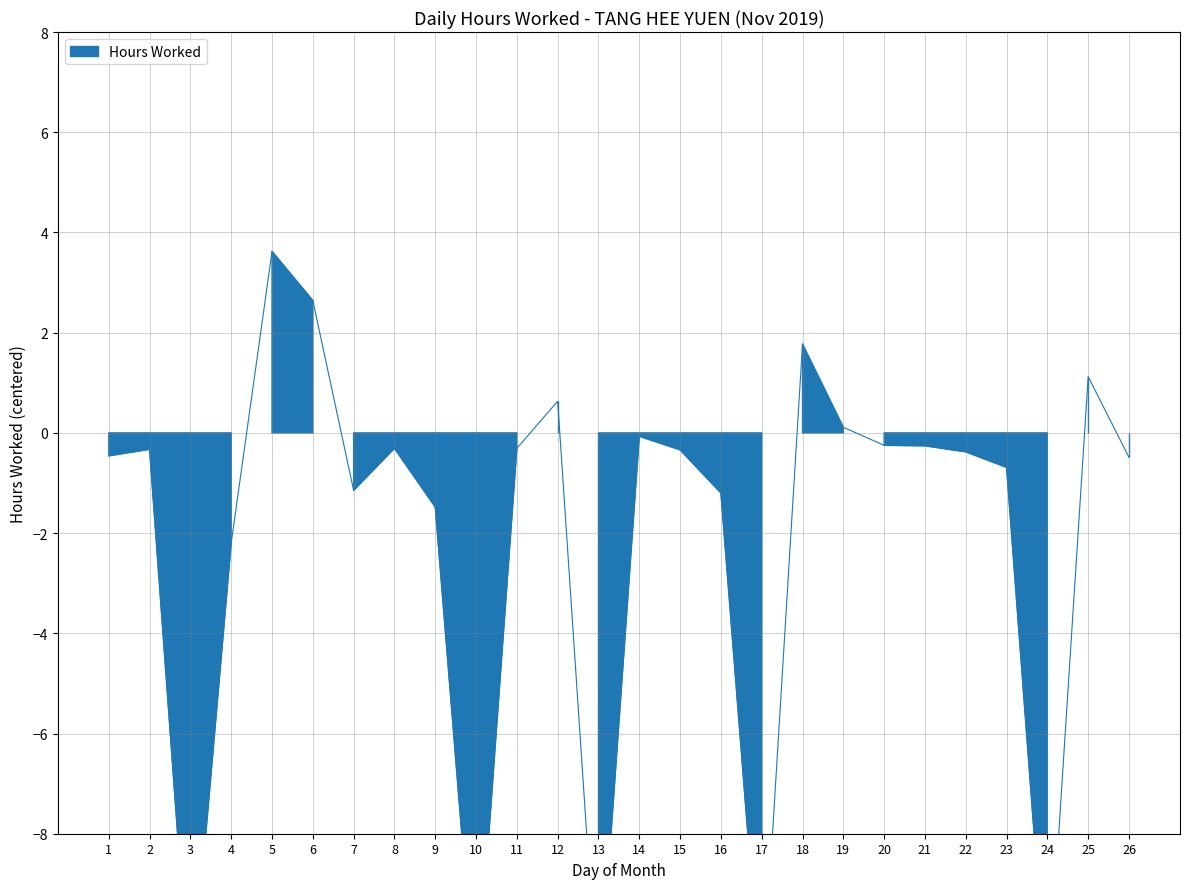

List the labels in order of value, largest first.

5, 6, 18, 25, 12, 19, 14, 20, 21, 8, 11, 2, 15, 22, 1, 26, 23, 7, 16, 9, 4, 3, 10, 13, 17, 24